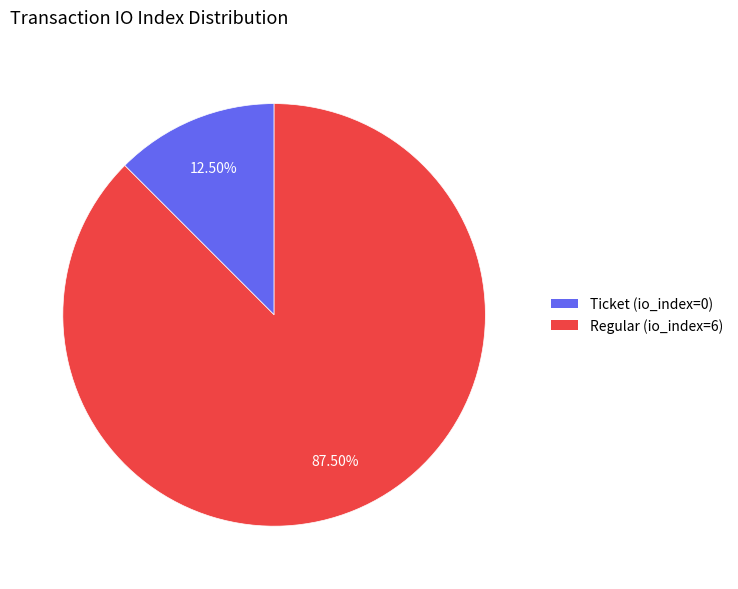

Does Ticket (io_index=0) represent more than half of the total?

No